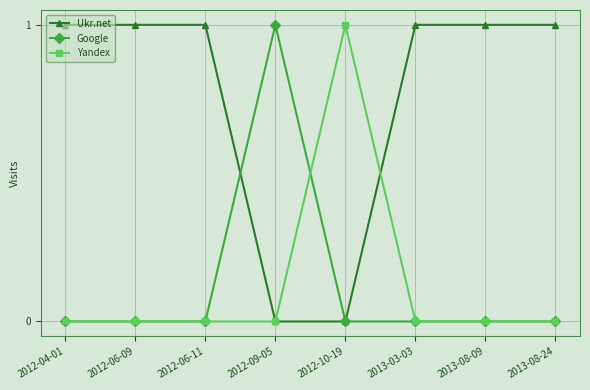

What is the label of the 5th point from the left?

2012-10-19